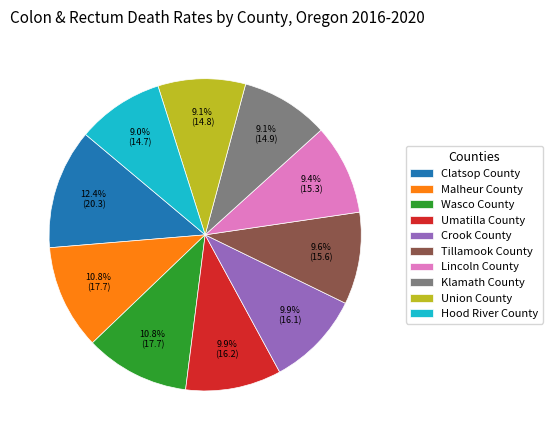

Is it true that Tillamook County is 10% of the pie?

True